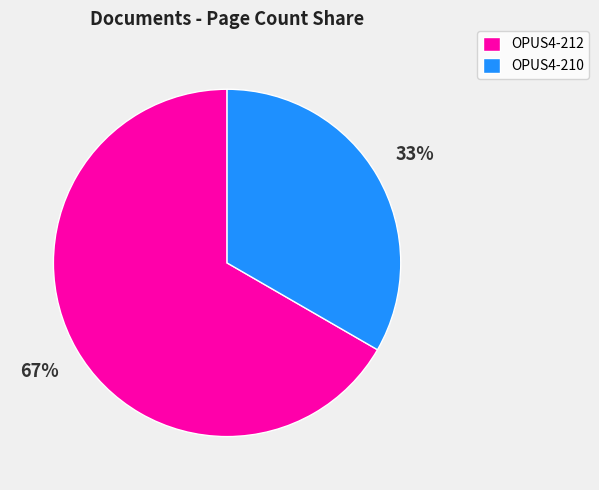

Does any single category account for the majority?

Yes